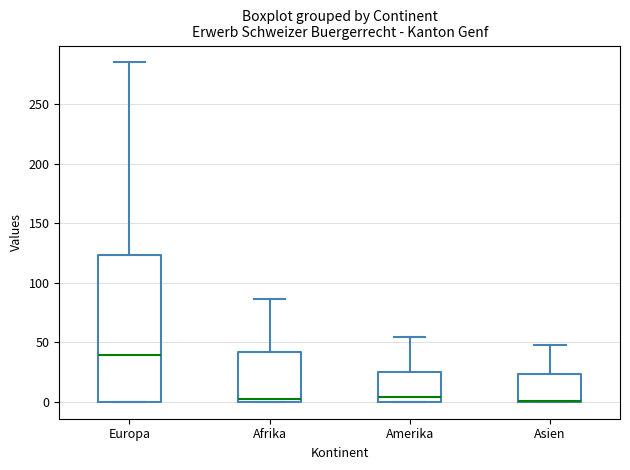

Reading left to right, transcribe this box plot: for each box, give where its median line is, the range the box spans, and where its two whiskers end, as read against the y-axis. The values are not printed on the chart, so give them approximately, as read against the axis.

Europa: median 40, box 0 to 125, whiskers 0 to 285
Afrika: median 0 (just above the box's lower edge), box 0 to 40, whiskers 0 to 85
Amerika: median 5, box 0 to 25, whiskers 0 to 55
Asien: median 0 (drawn on the box's lower edge), box 0 to 25, whiskers 0 to 50